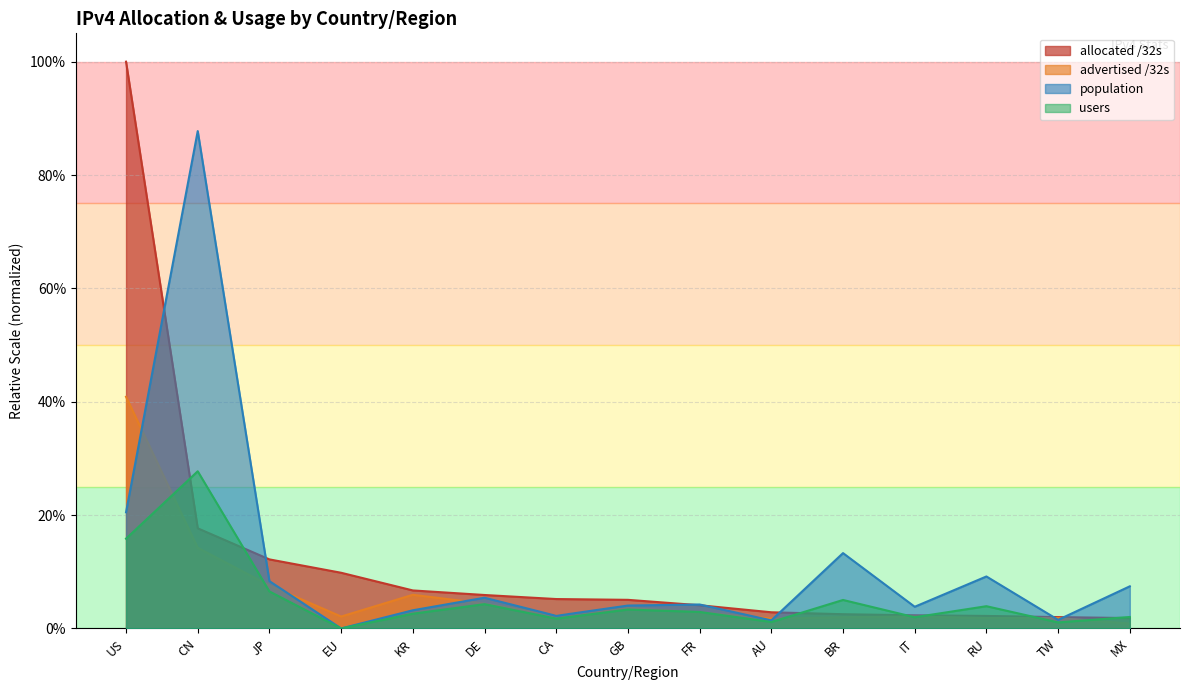

At which label does population reach its peak?

CN